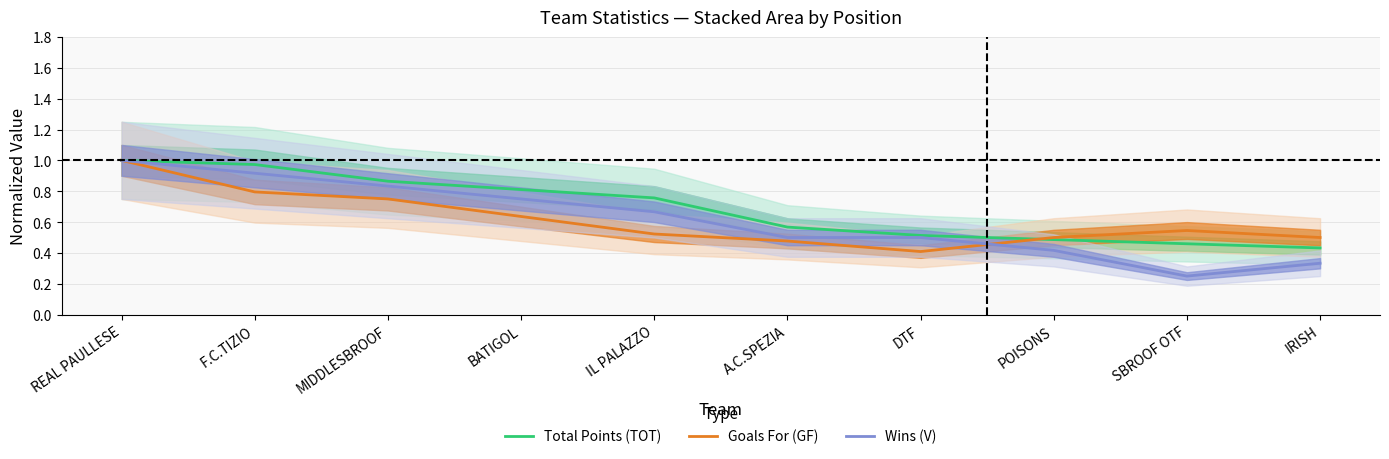

What is the difference between the maximum and minimum values in the Total Points (TOT) series?

0.6